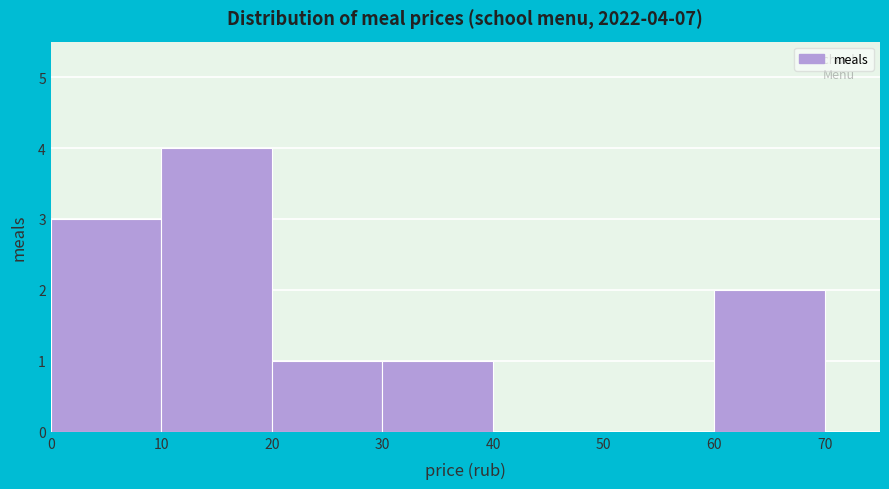

Over which range of the x-axis is the bar tallest?

10 to 20